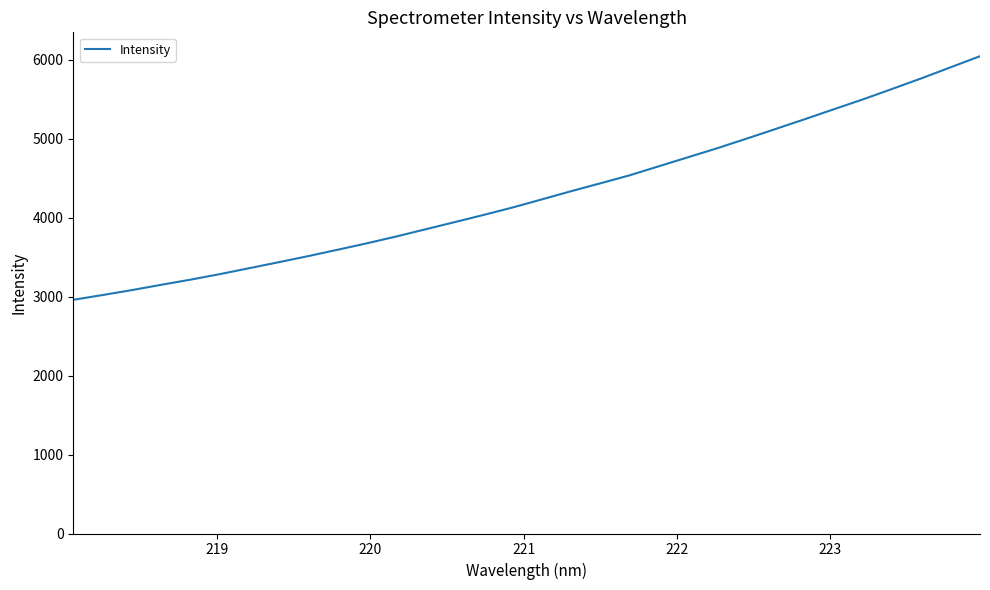

What is the difference between the maximum and minimum values?

3084.3